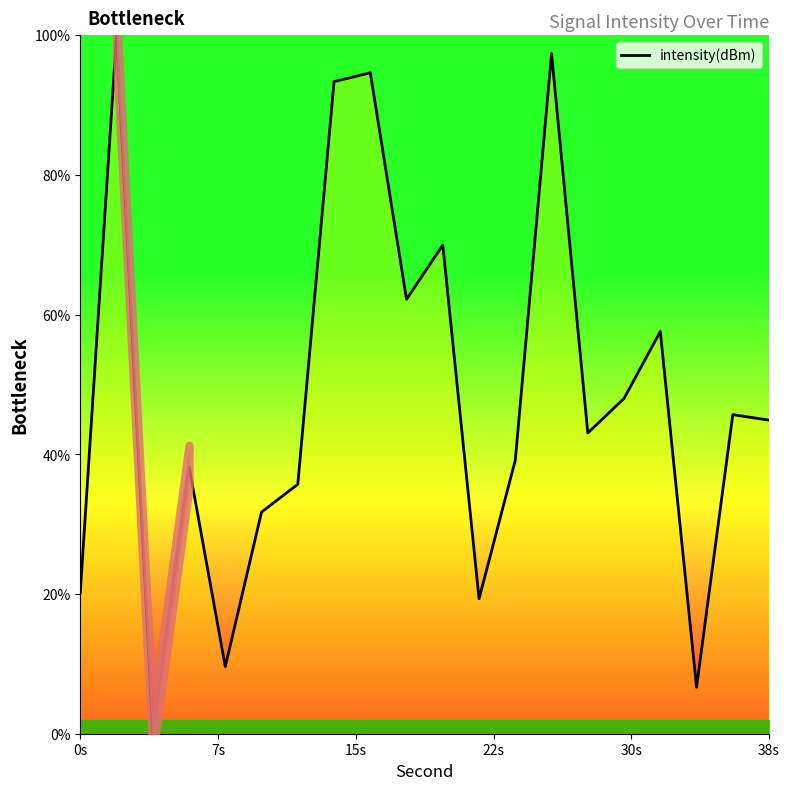

What is the highest value of the intensity(dBm) series?

100.0